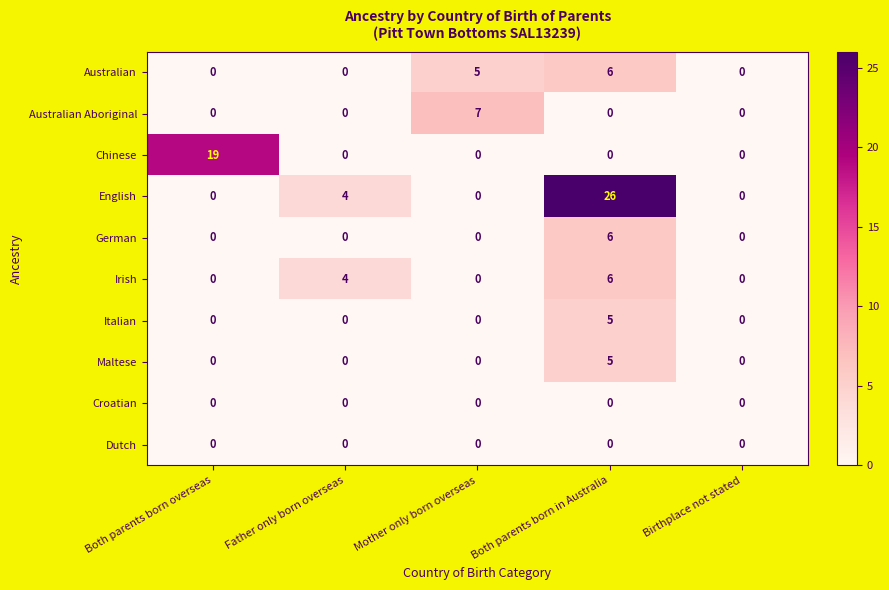

What is the sum of all Italian values?

5